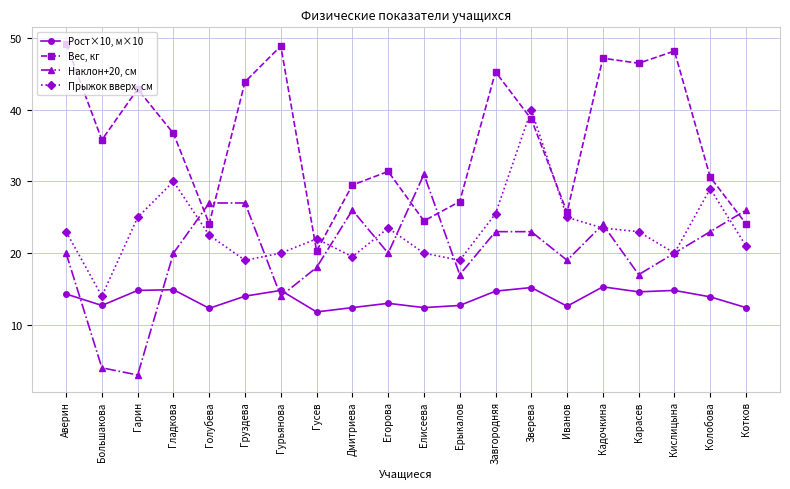

What is the smallest value displayed?

3.0